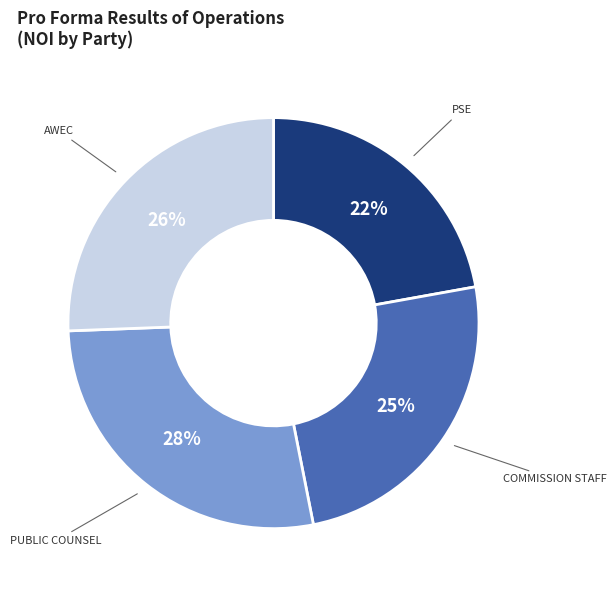

Is there a majority slice in this chart?

No